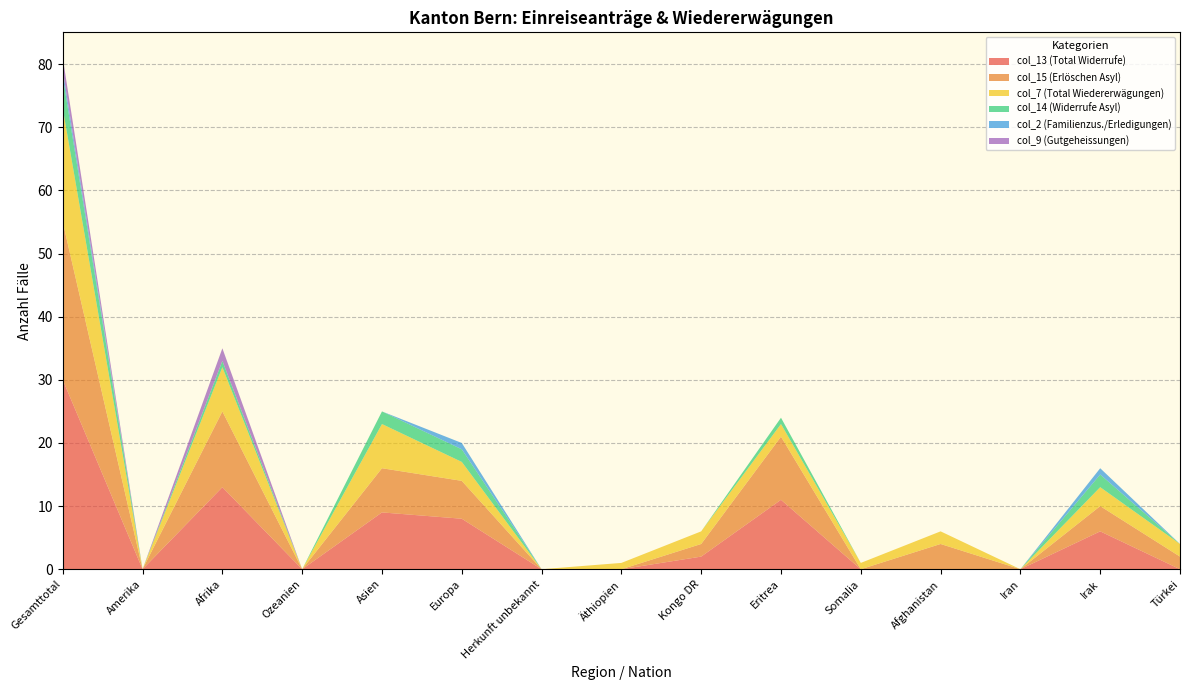

Reading left to right, list all the values displayed in this chart.

col_13 (Total Widerrufe): 30	0	13	0	9	8	0	0	2	11	0	0	0	6	0
col_15 (Erlöschen Asyl): 25	0	12	0	7	6	0	0	2	10	0	4	0	4	2
col_7 (Total Wiedererwägungen): 18	0	7	0	7	3	0	1	2	2	1	2	0	3	2
col_14 (Widerrufe Asyl): 5	0	1	0	2	2	0	0	0	1	0	0	0	2	0
col_2 (Familienzus./Erledigungen): 1	0	0	0	0	1	0	0	0	0	0	0	0	1	0
col_9 (Gutgeheissungen): 2	0	2	0	0	0	0	0	0	0	0	0	0	0	0